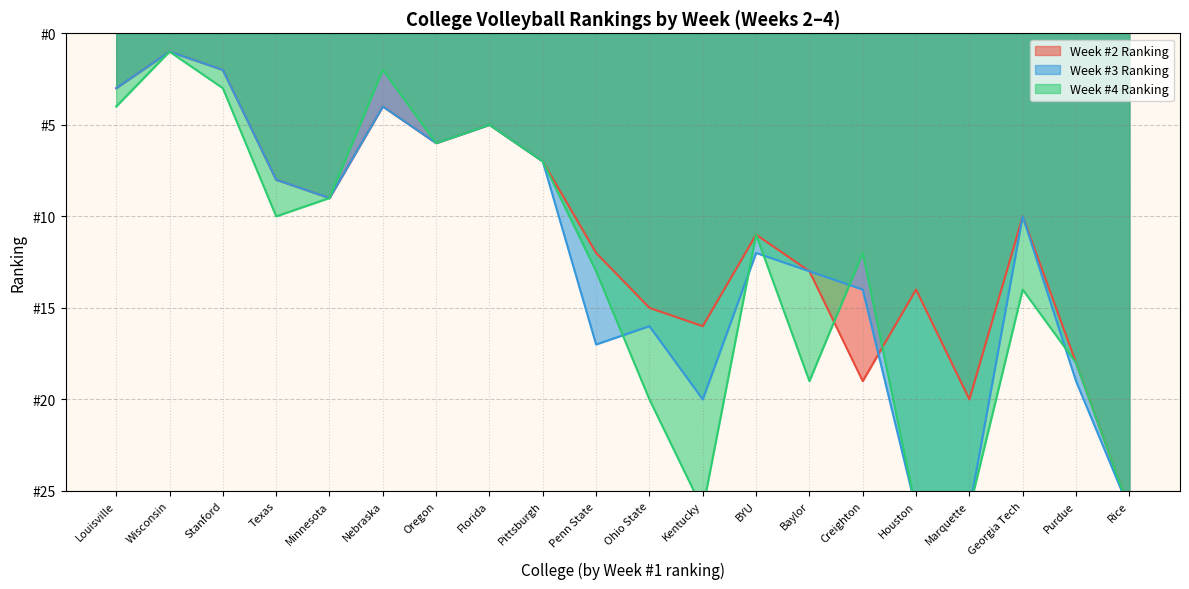

How many data points does each series have?

20